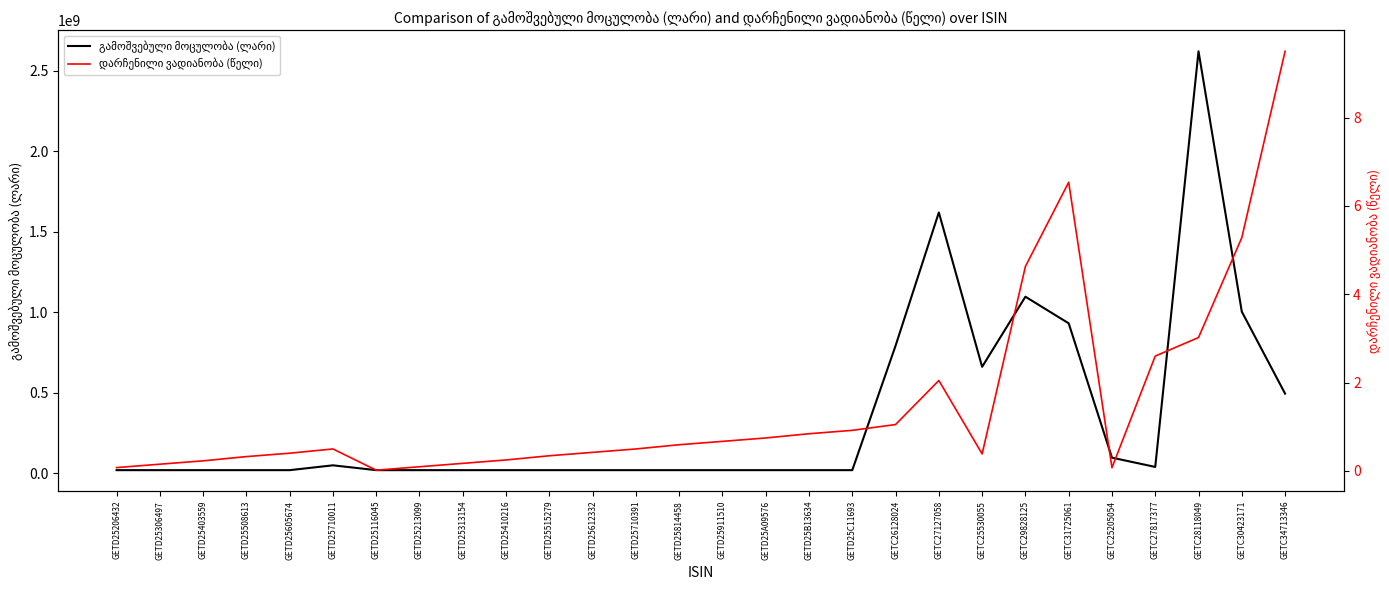

How many lines are shown in the chart?

2